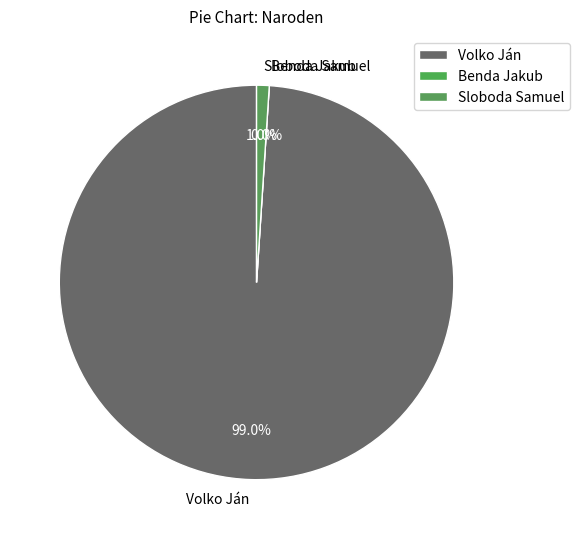

What is the change in value from Volko Ján to Benda Jakub?

-96